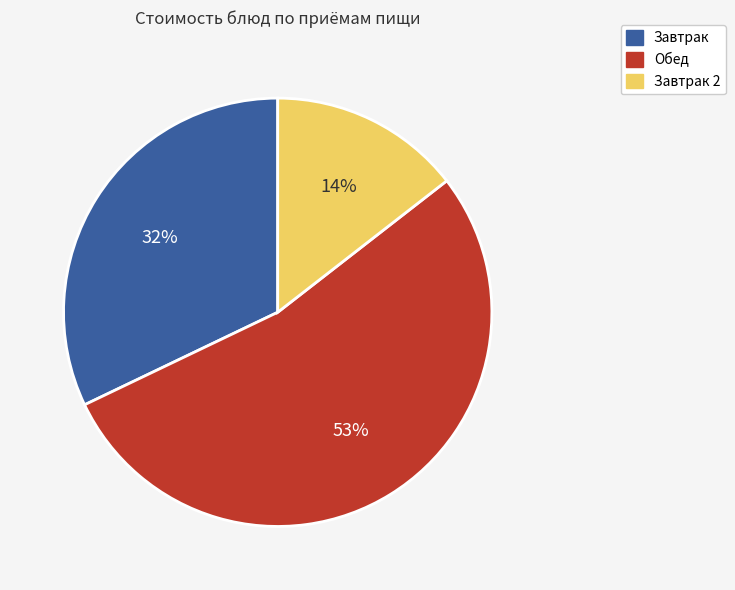

The Завтрак 2 slice represents 14% of the pie. True or false?

True